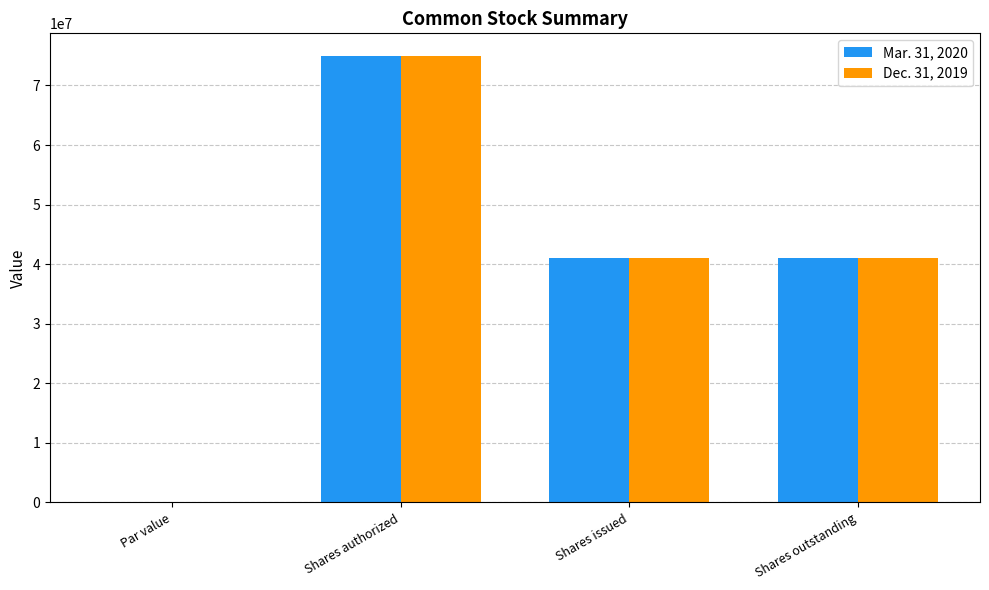

How many distinct data groups are displayed?

2